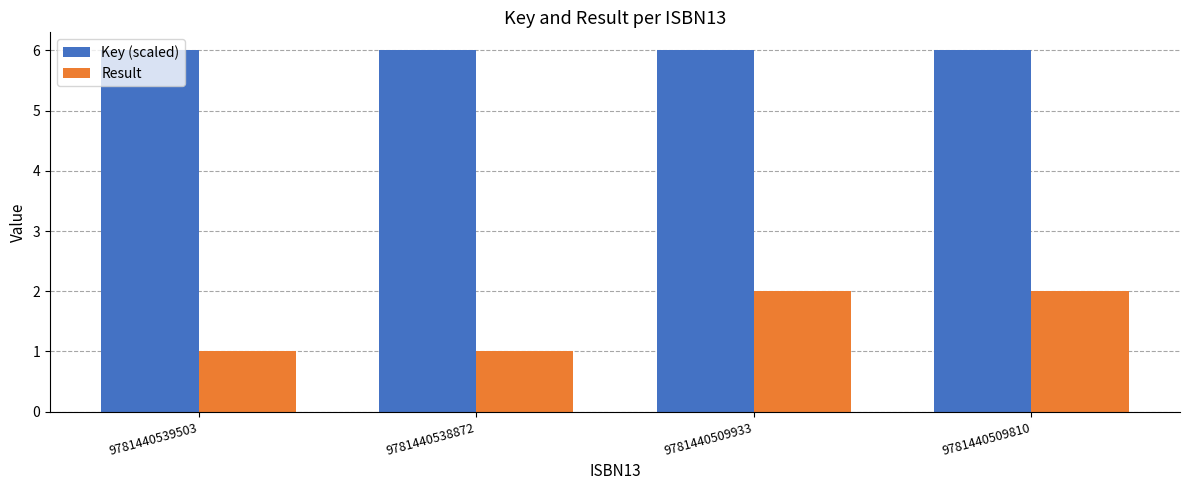

The value of Result at 9781440509933 is 2.0. True or false?

True